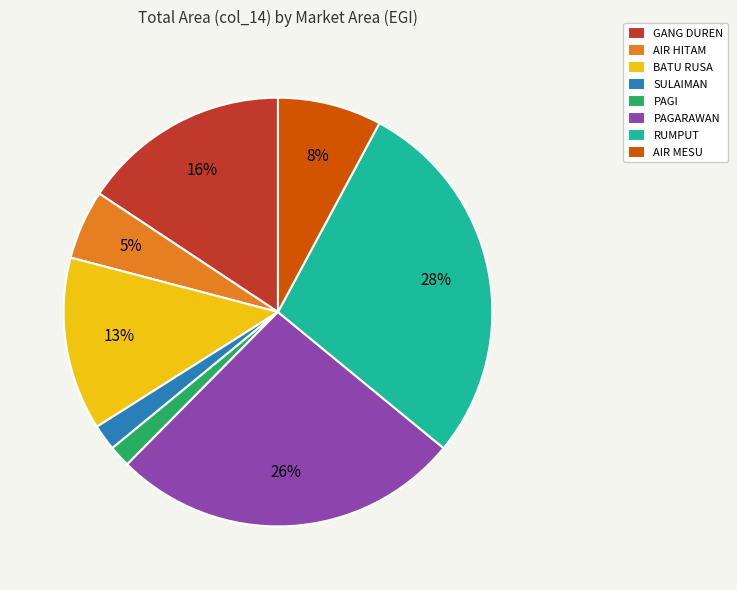

To the nearest percent, what percentage of the pie is RUMPUT?

28%